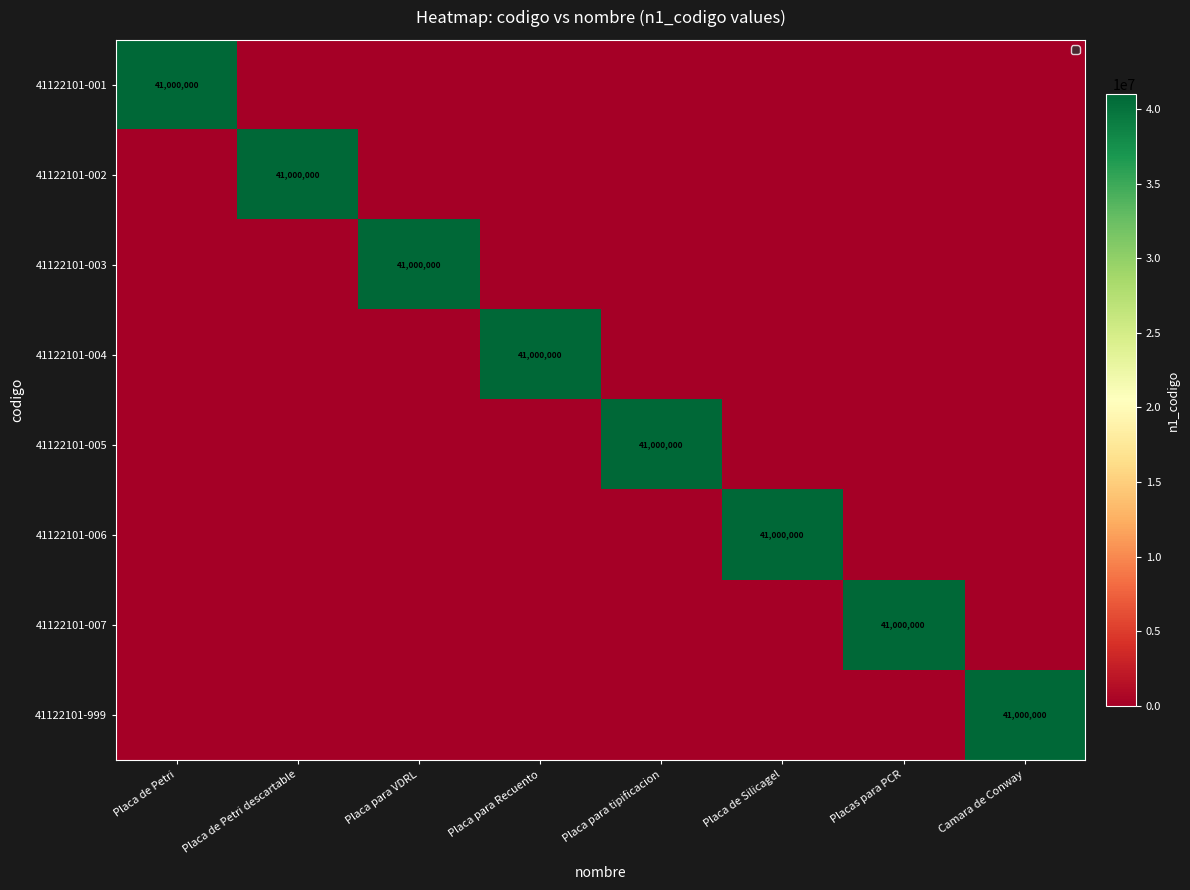

Is it true that 41122101-001 equals 41000000 at Placa de Petri?

True